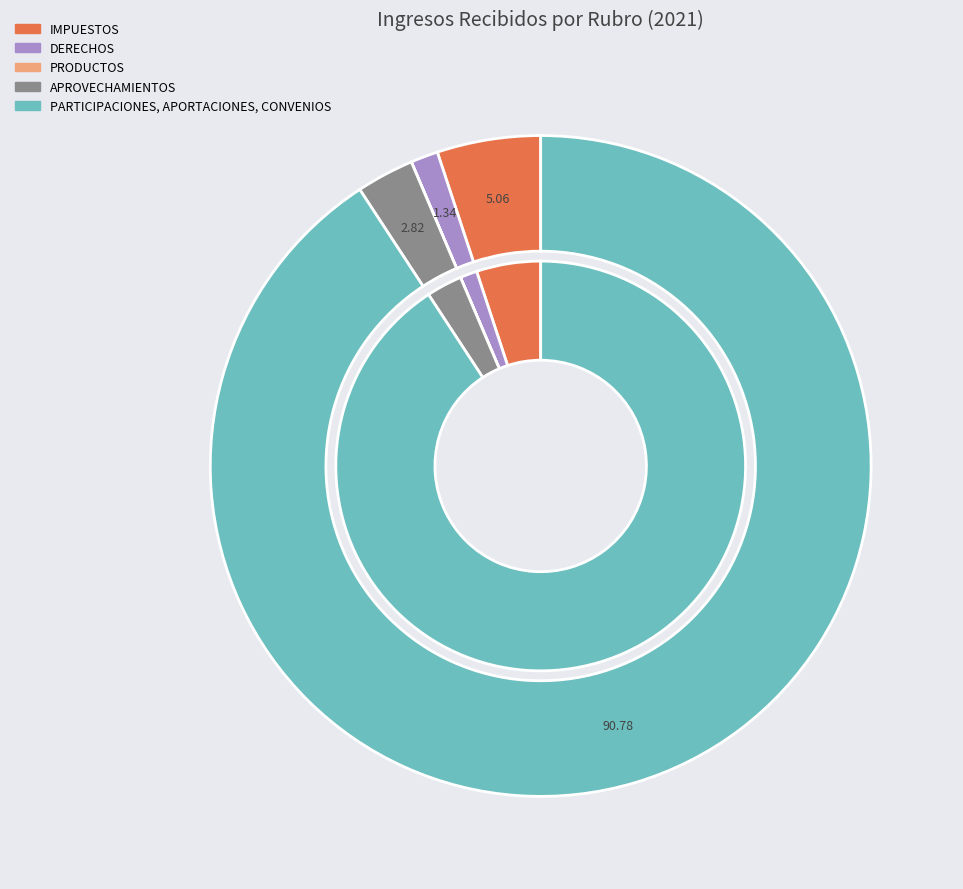

Is it true that PARTICIPACIONES, APORTACIONES, CONVENIOS is 99% of the pie?

False